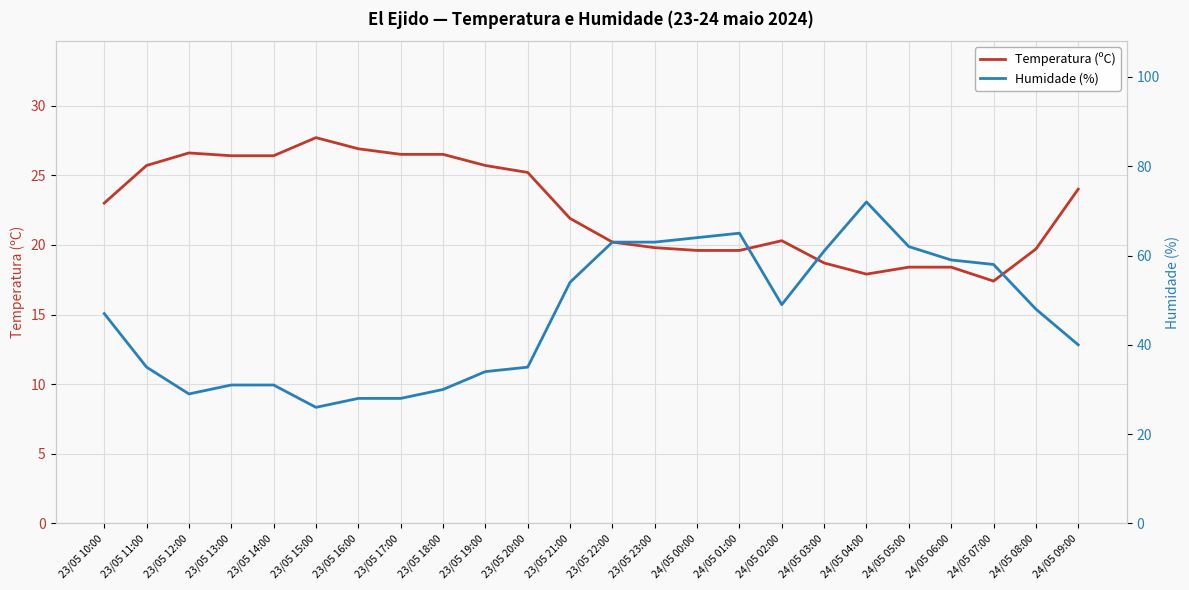

In Temperatura (ºC), how many points are lower than both neighbors (excluding endpoints)?

2